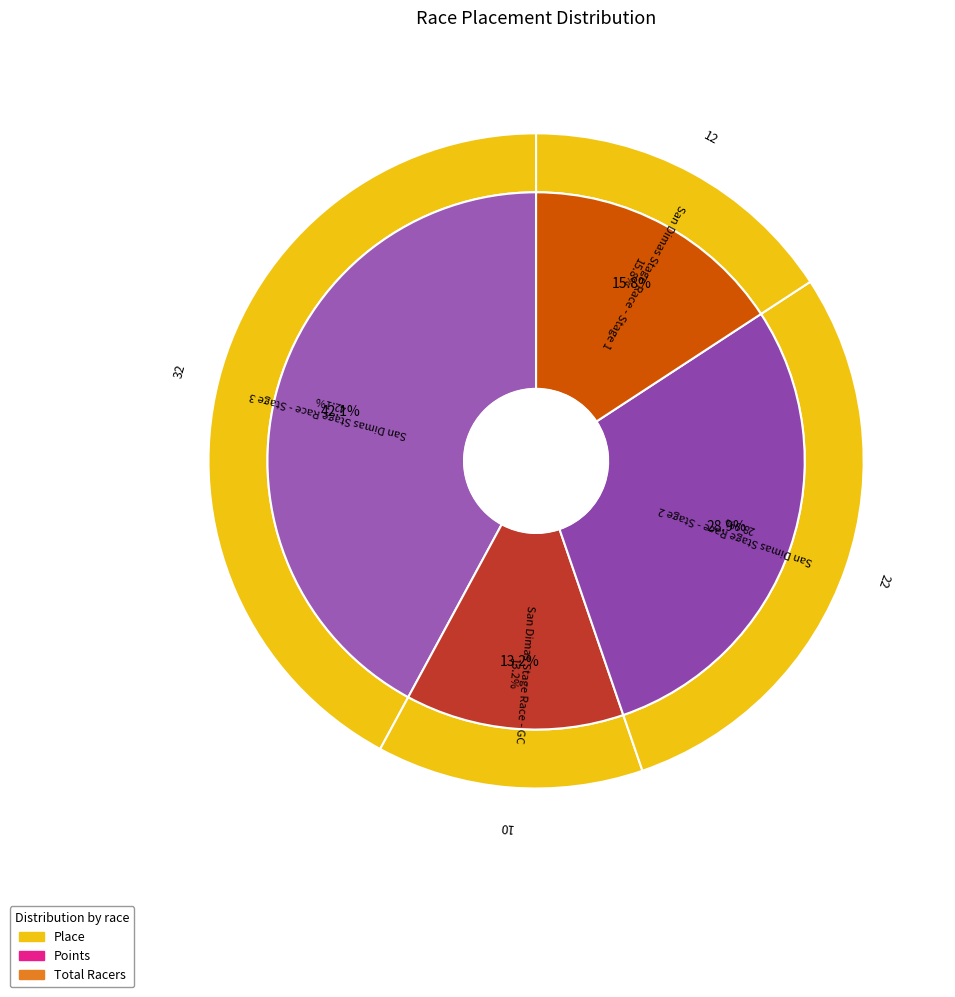

To the nearest percent, what percentage of the pie is San Dimas Stage Race - Stage 1?

16%